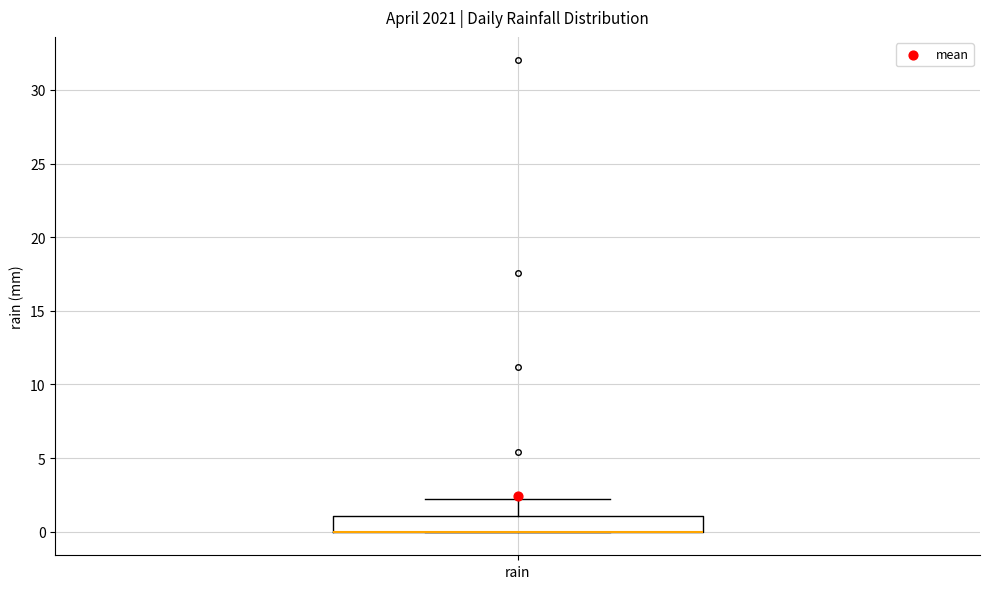

Read this box plot against the y-axis: the position of the median line, the range covered by the box, and the ends of both whiskers. The values are not printed on the chart, so give them approximately, as read against the axis.

median 0 (drawn on the box's lower edge), box 0 to 1, whiskers 0 to 2